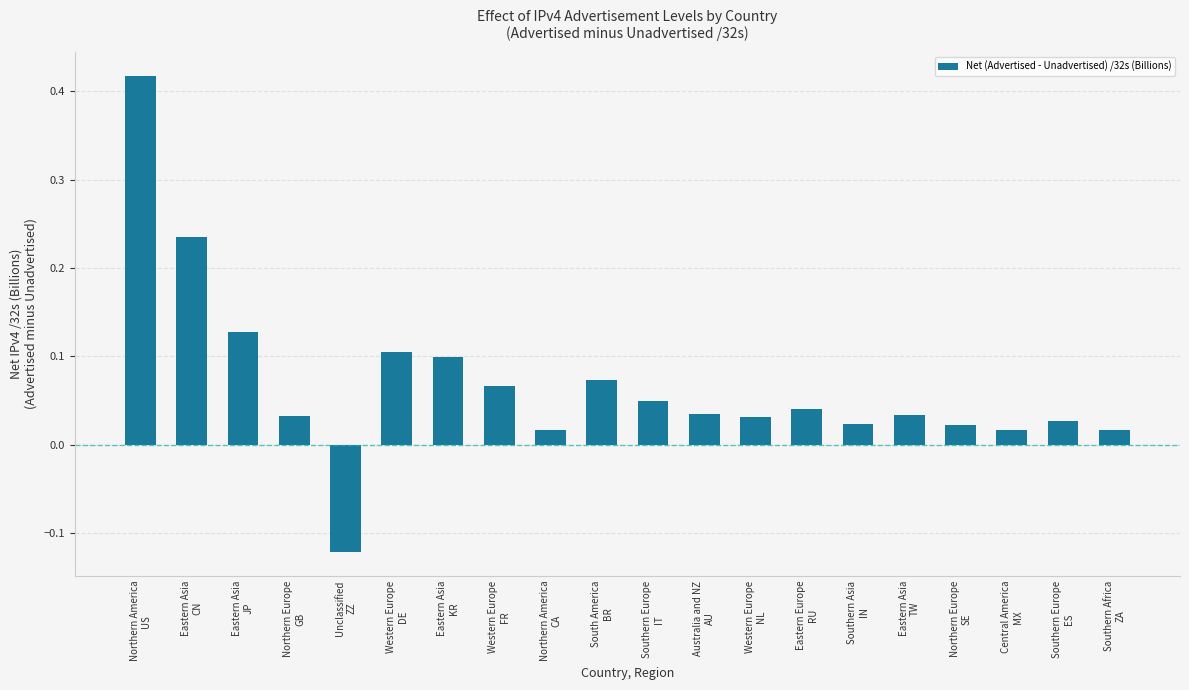

What is the sum of all values?

1.4